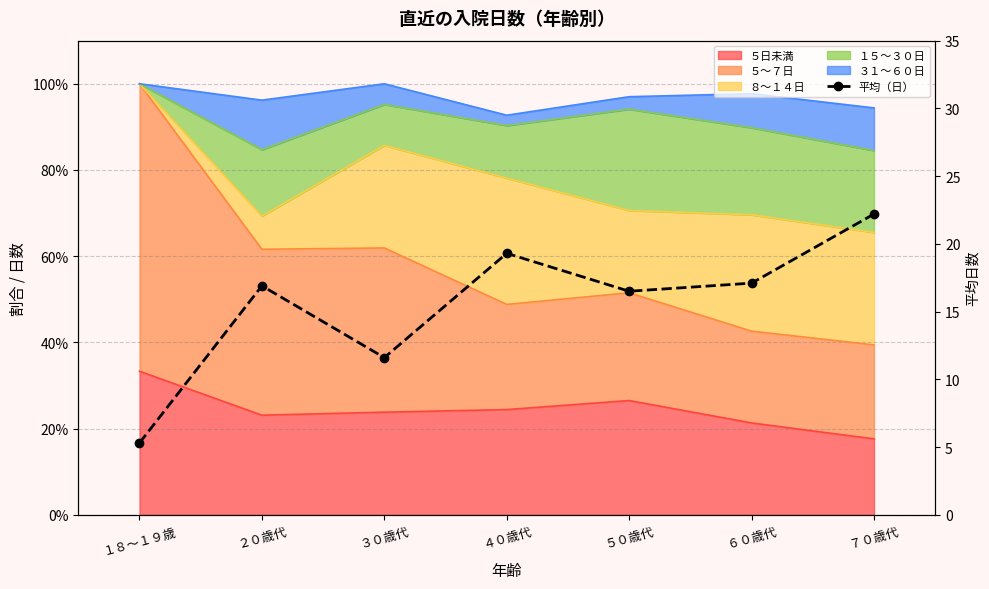

Reading right to left, list all the values displayed in this chart.

７０歳代=22.2	６０歳代=17.1	５０歳代=16.5	４０歳代=19.3	３０歳代=11.6	２０歳代=16.9	１８～１９歳=5.3